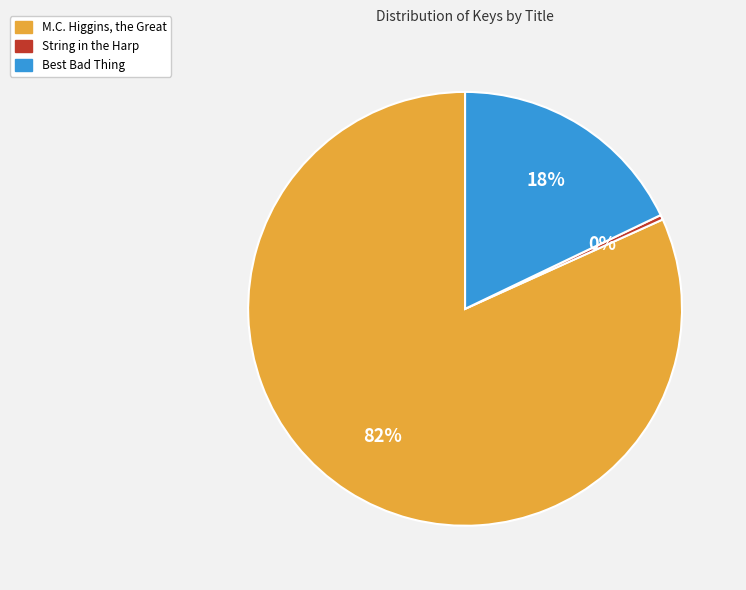

Is there any slice that represents more than half of the pie?

Yes